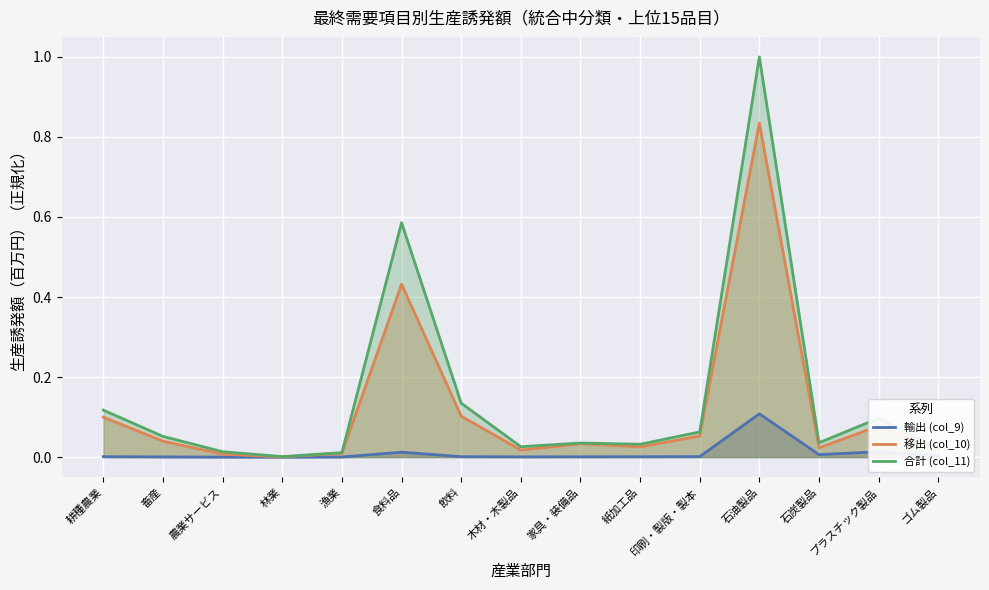

True or false: 輸出 (col_9) and 移出 (col_10) intersect in this chart.

False